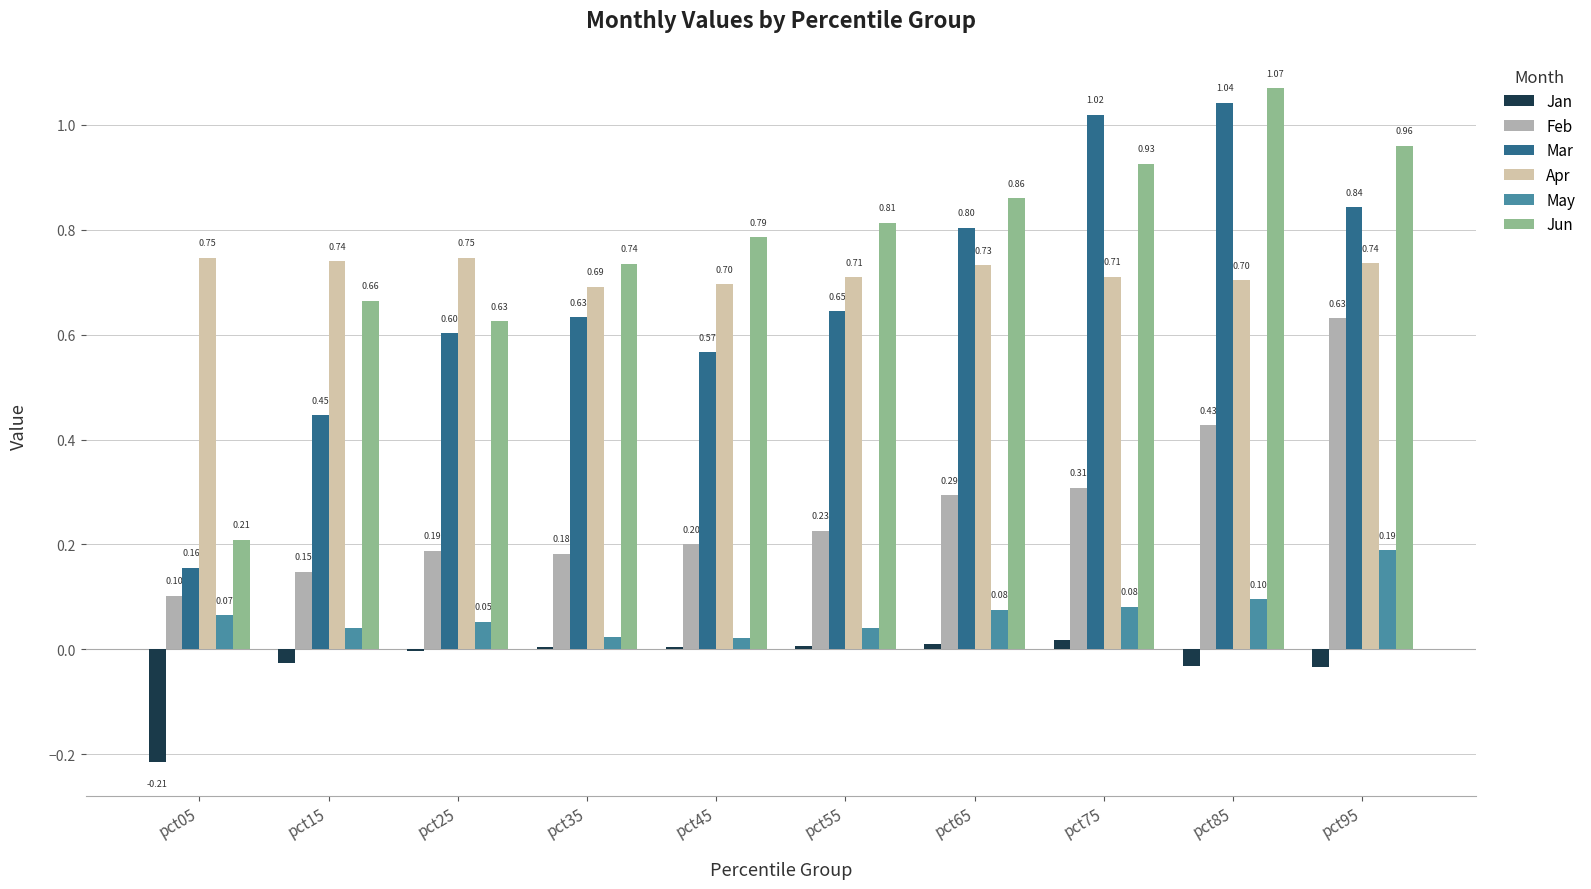

Are the bars horizontal?

No